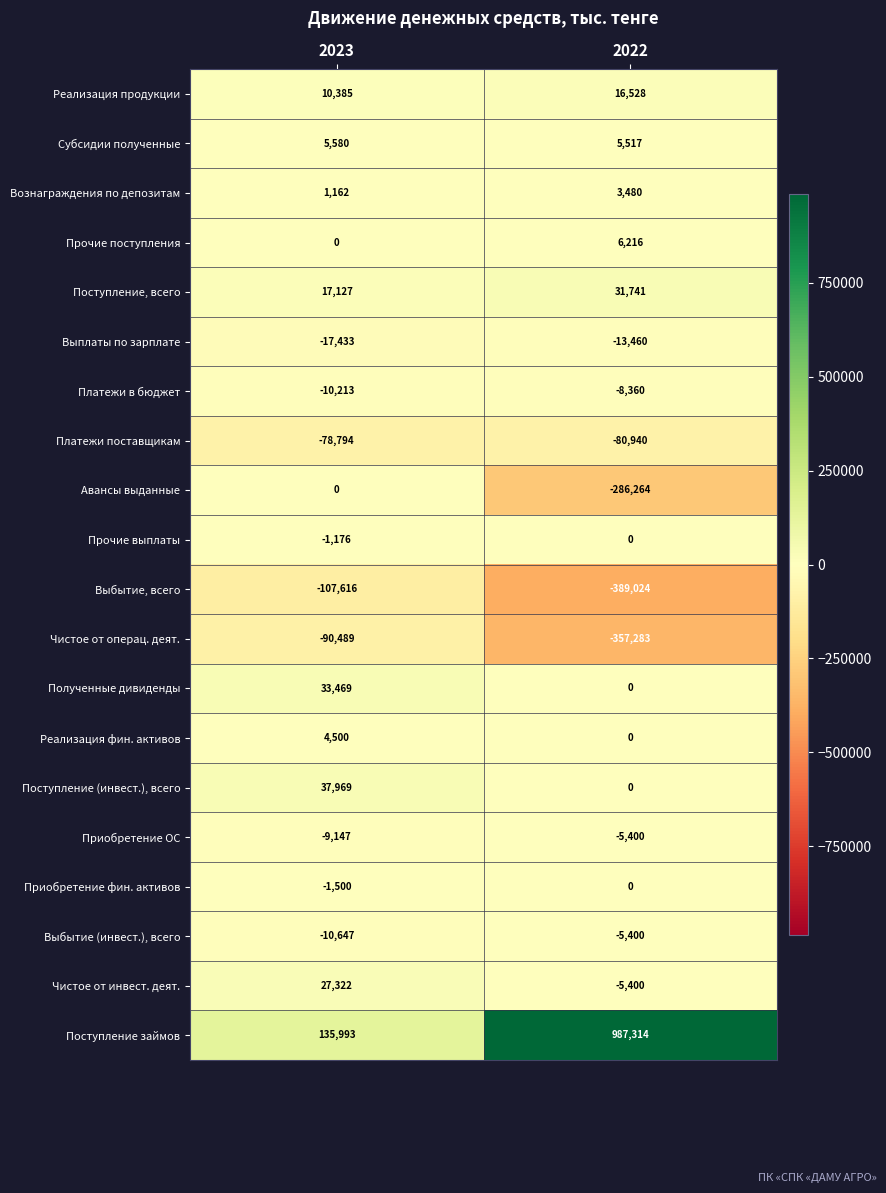

What is the difference between the Субсидии полученные values at 2023 and 2022?

63